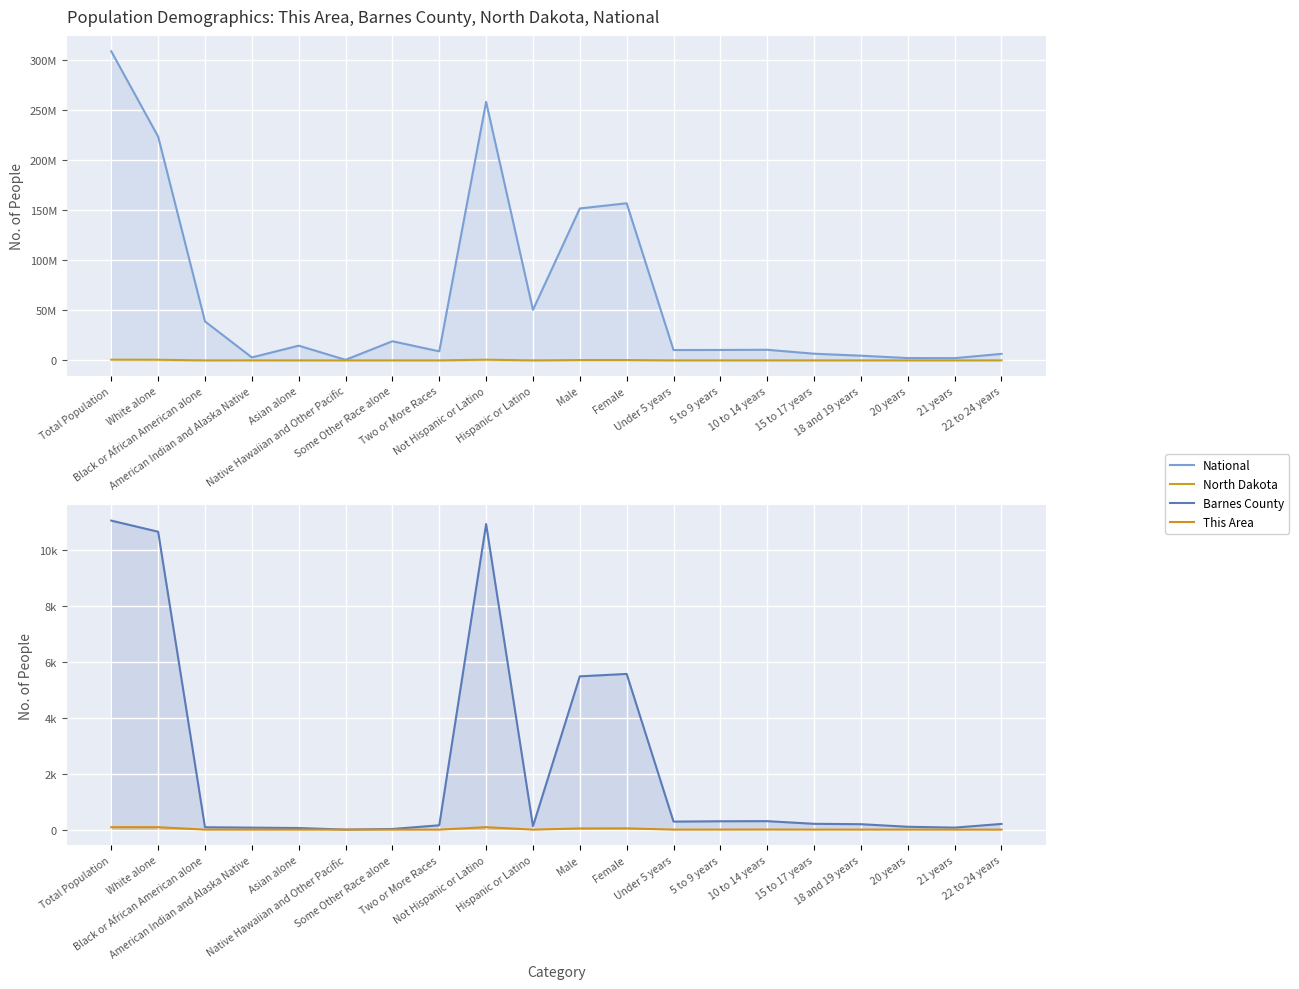

How many series are shown in this chart?

4